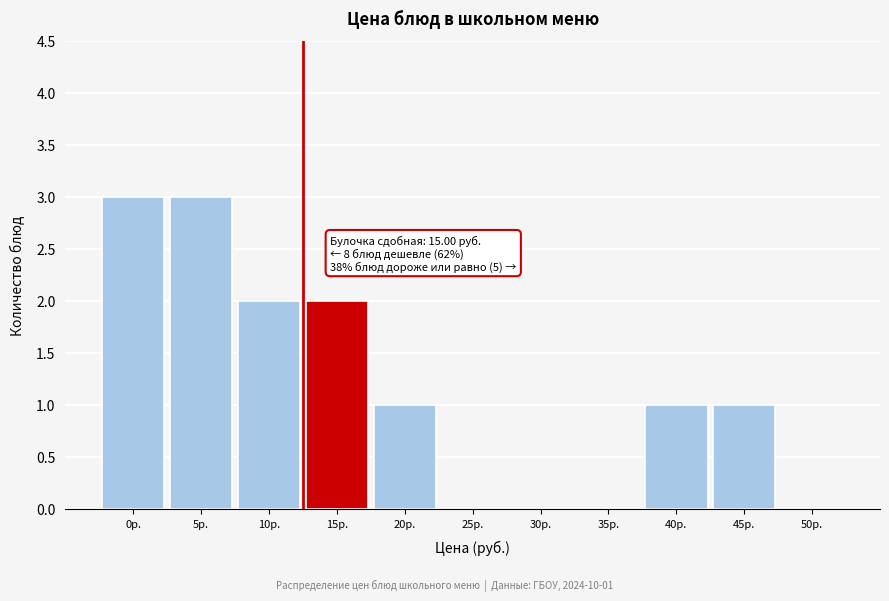

Reading left to right, list all the values displayed in this chart.

0р.=3	5р.=3	10р.=2	15р.=2	20р.=1	25р.=0	30р.=0	35р.=0	40р.=1	45р.=1	50р.=0